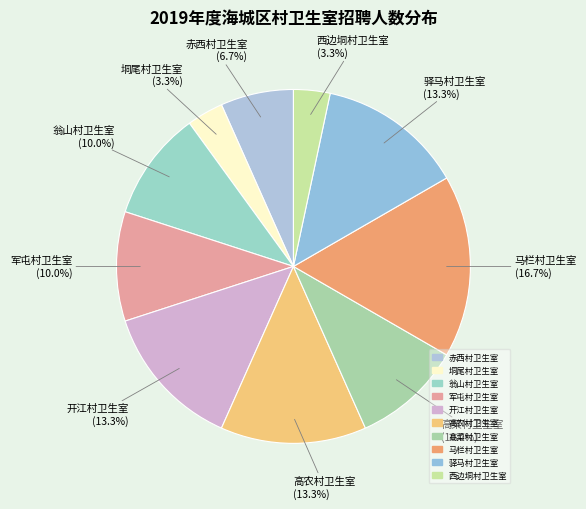

To the nearest percent, what is the average slice percentage?

10%